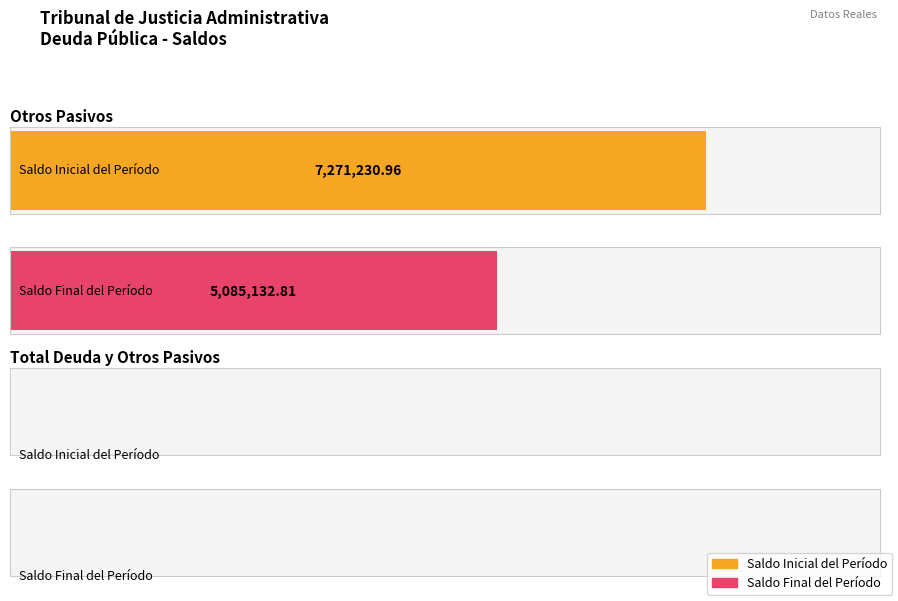

Between Otros Pasivos and Total Deuda y Otros Pasivos, which is larger?

Otros Pasivos